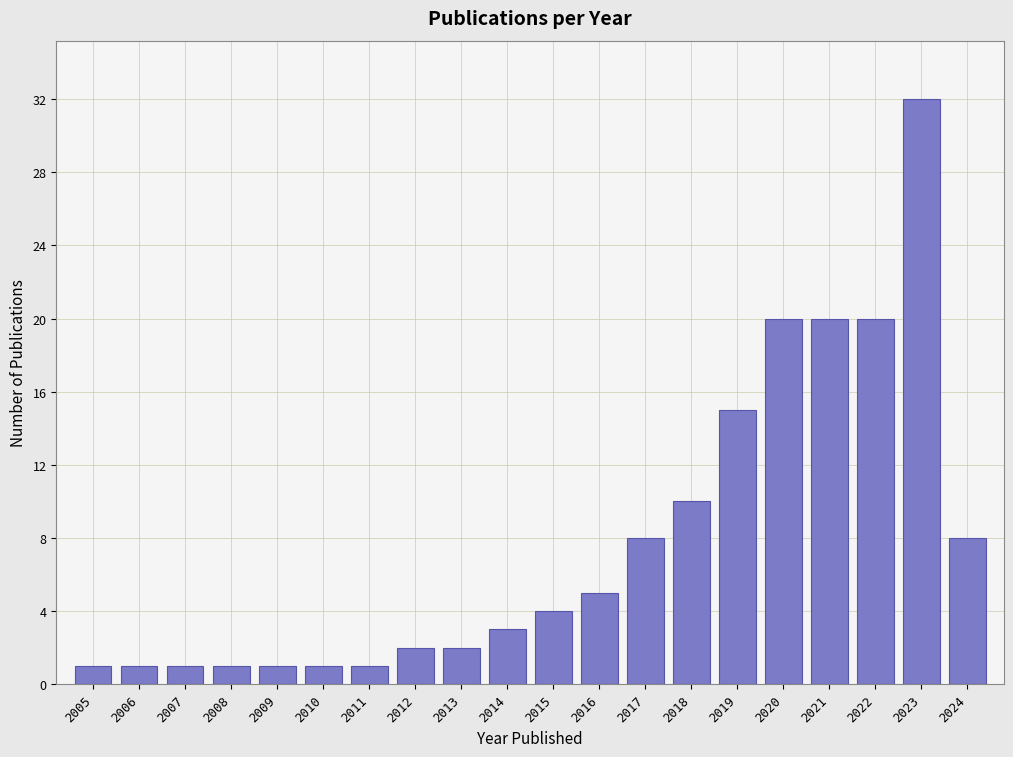

Reading left to right, transcribe all the data shown in this chart.

1	1	1	1	1	1	1	2	2	3	4	5	8	10	15	20	20	20	32	8